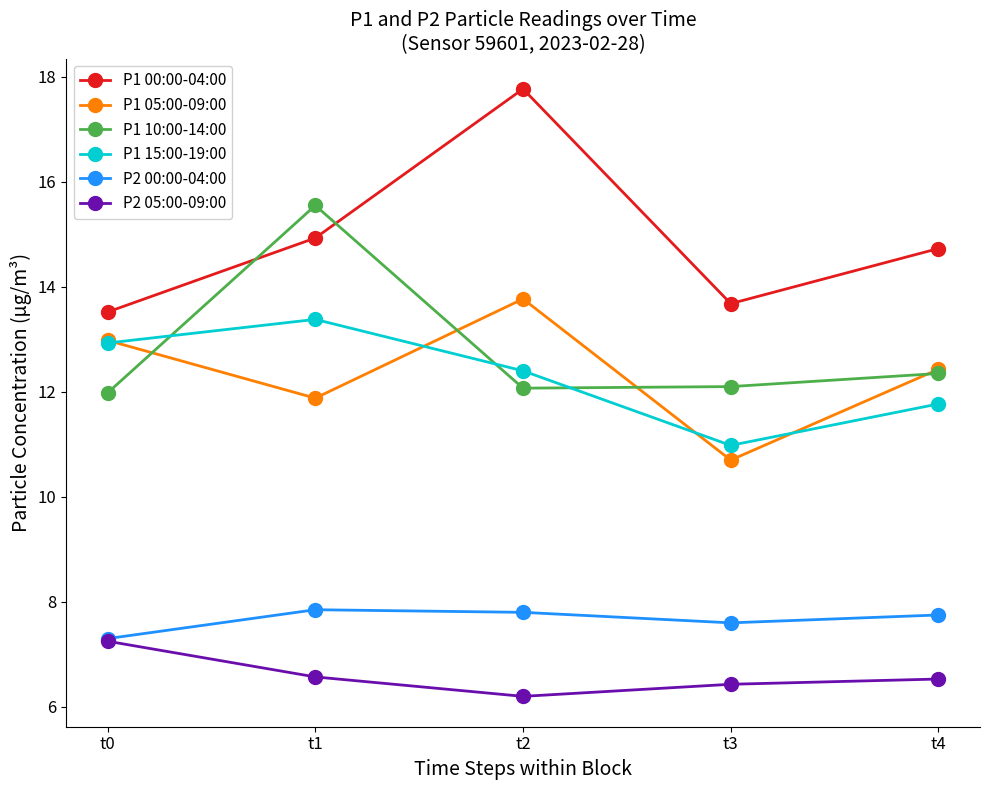

What are all the series names shown in the legend?

P1 00:00-04:00, P1 05:00-09:00, P1 10:00-14:00, P1 15:00-19:00, P2 00:00-04:00, P2 05:00-09:00